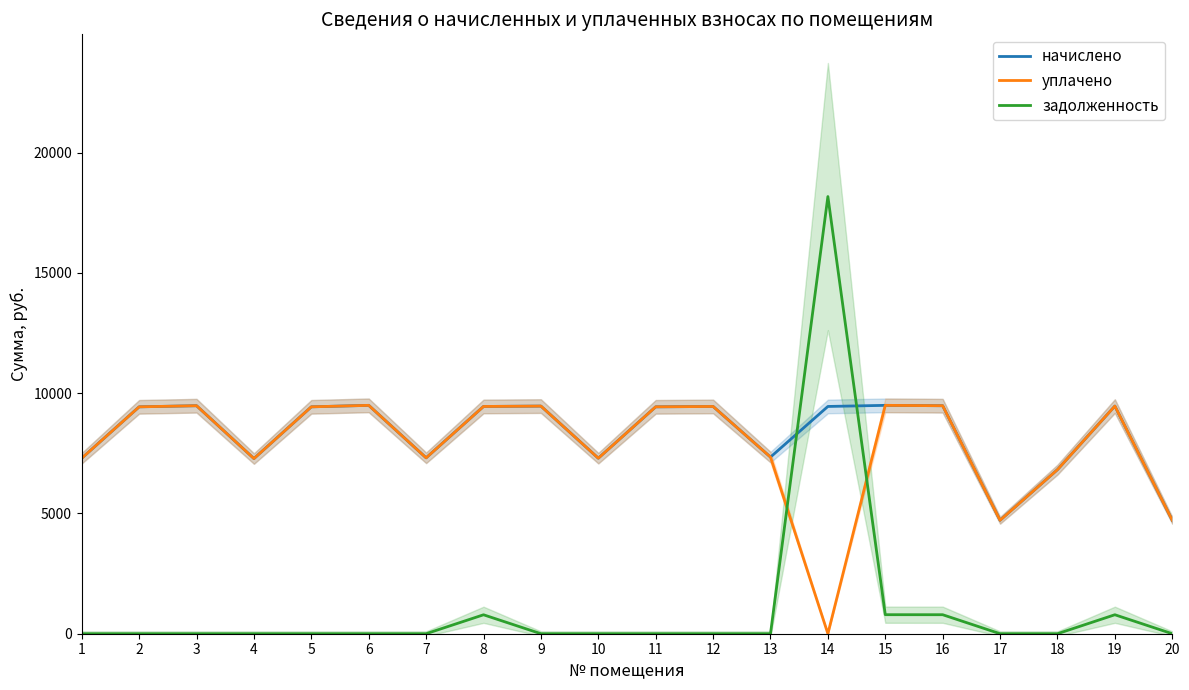

How many times do задолженность and уплачено cross each other?

2